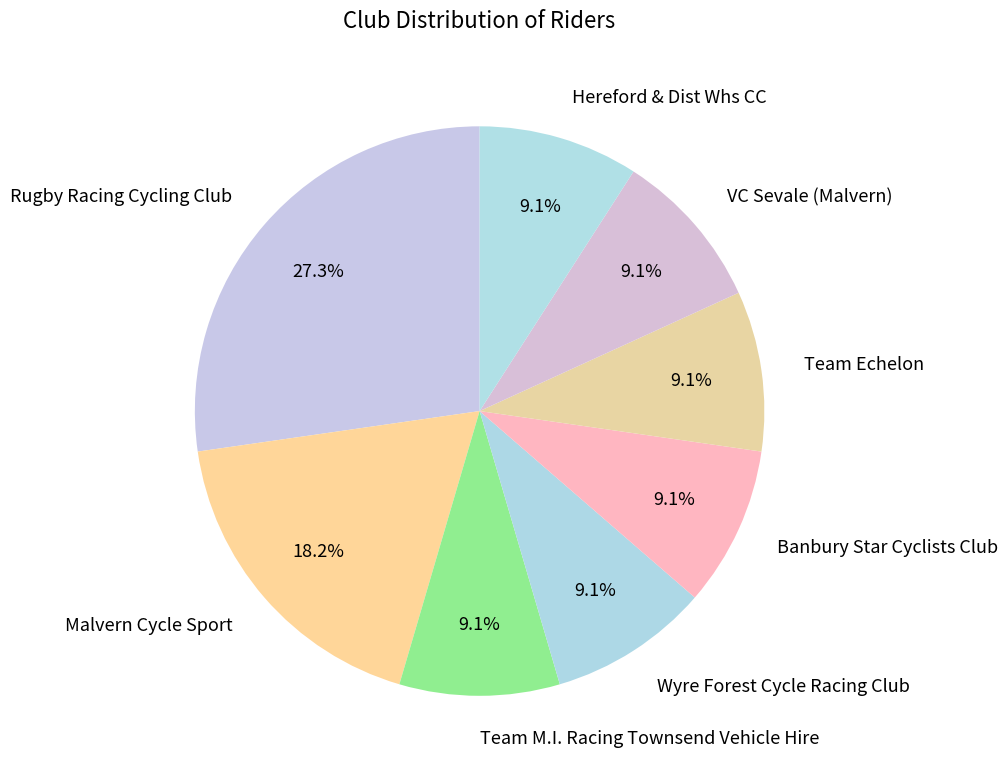

Which category has the biggest portion of the pie?

Rugby Racing Cycling Club